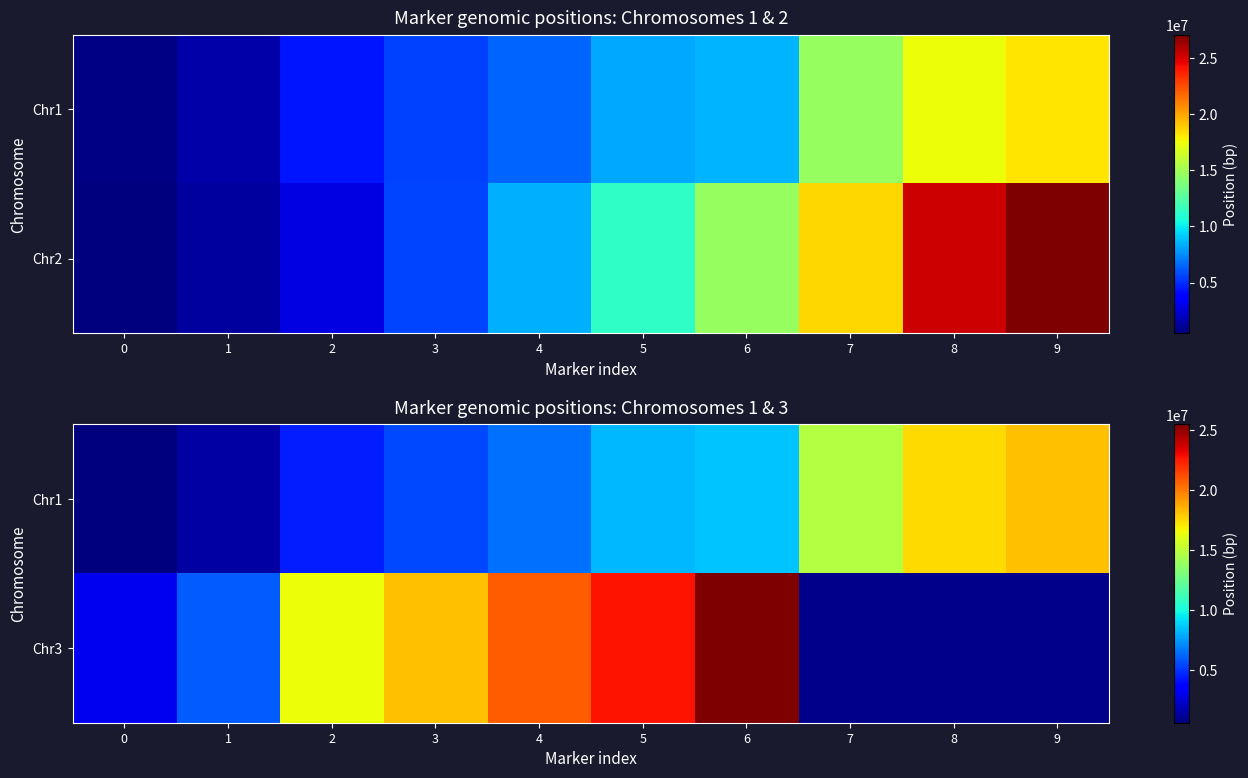

The Chr1 series shows 6487528.0 at 4. True or false?

True